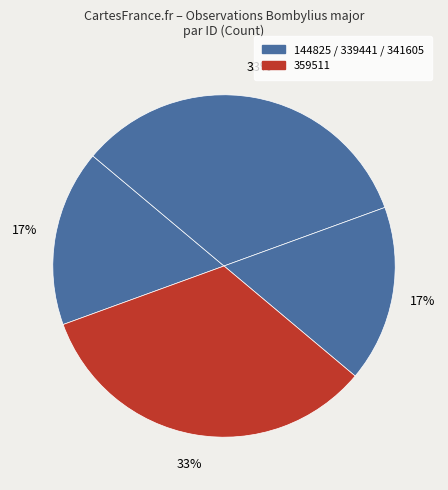

Is there any slice that represents more than half of the pie?

No